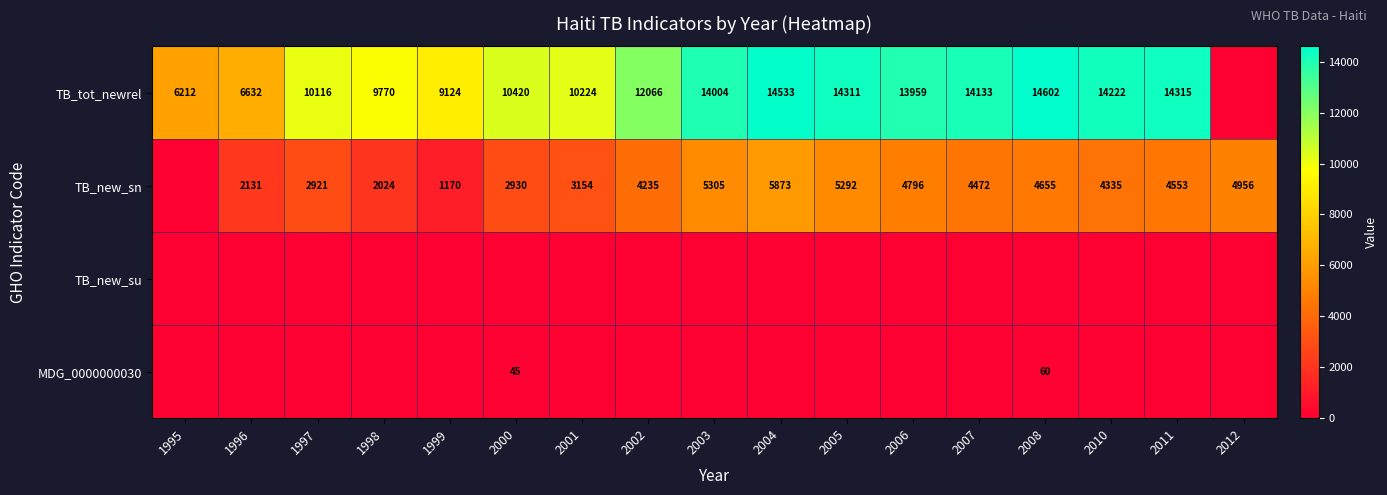

True or false: TB_new_sn has a value of 4335 at 2010.

True